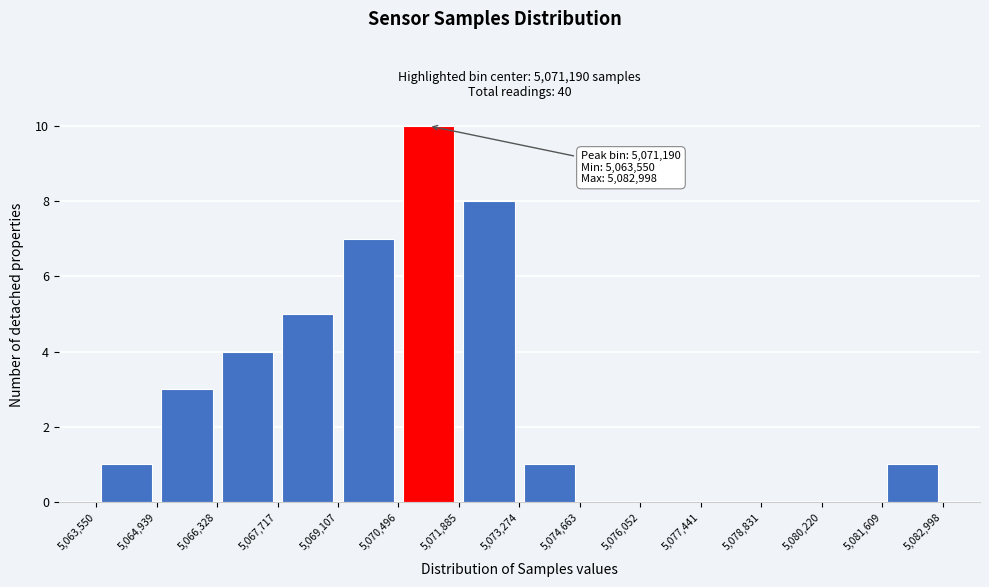

Which range on the x-axis has the tallest bar?

5,070,496 to 5,071,885